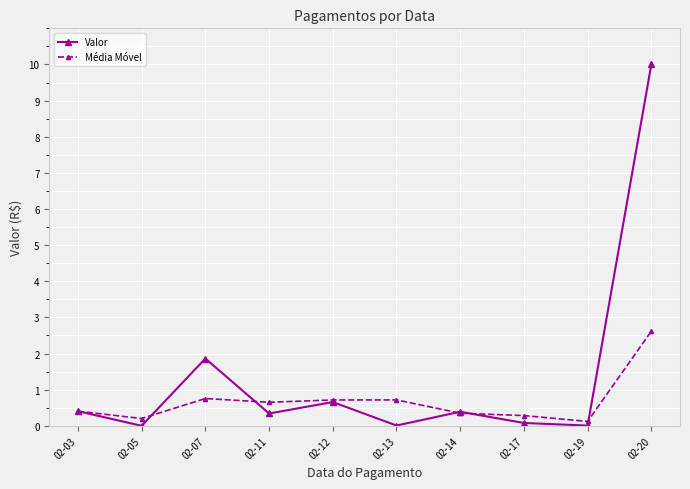

What is the total value across all series at 02-07?

2.6